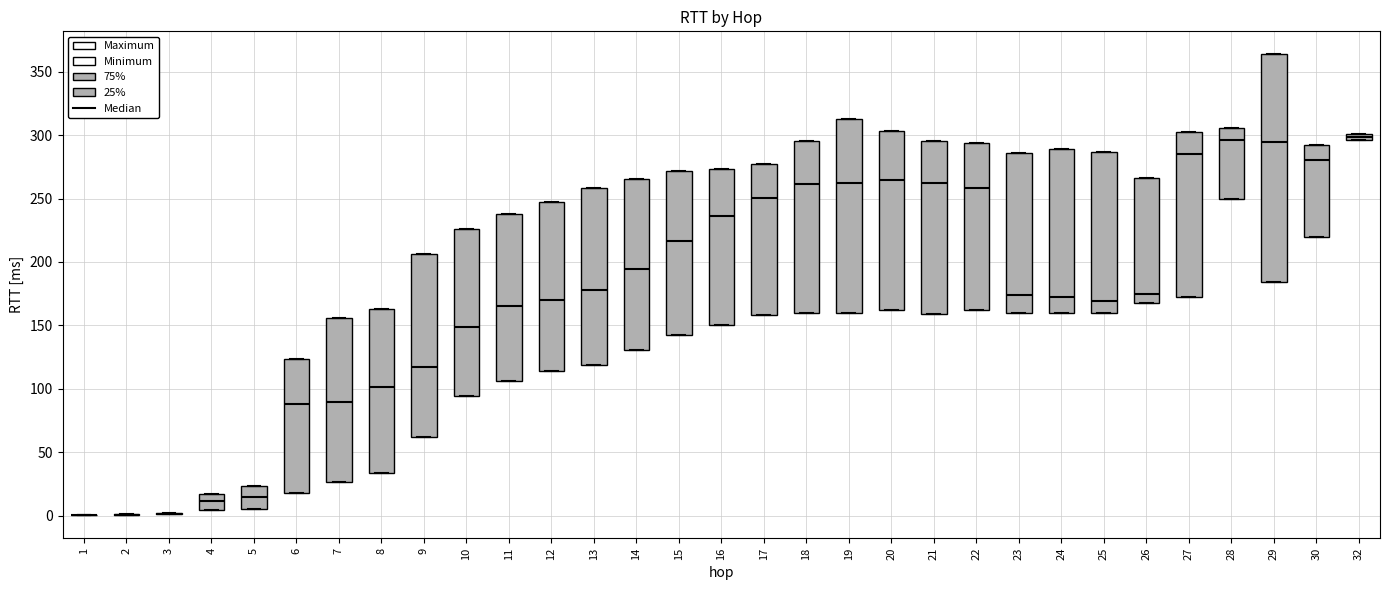

Where is the upper edge of the box at x = 32 on the y-axis? The values are not printed on the chart, so give them approximately, as read against the axis.

300